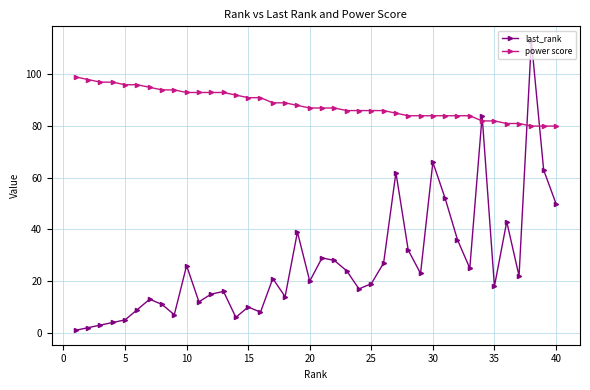

Which series has the largest range (max minus min)?

last_rank